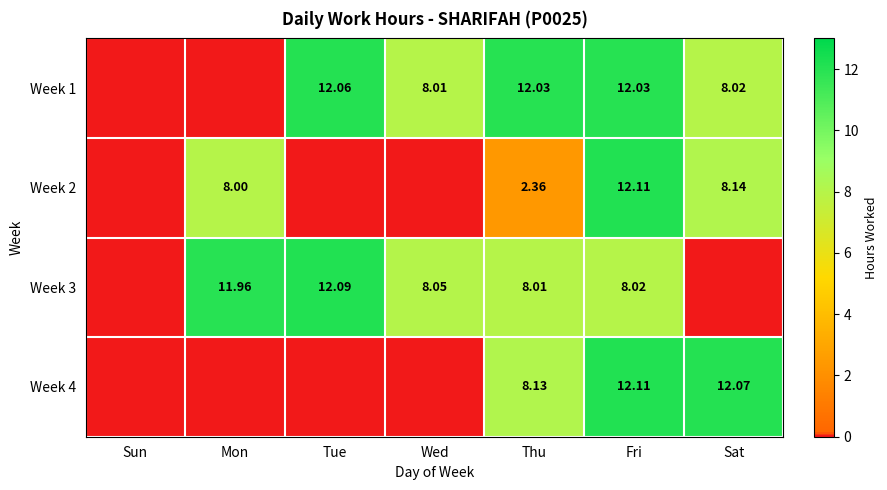

How many distinct data groups are displayed?

4